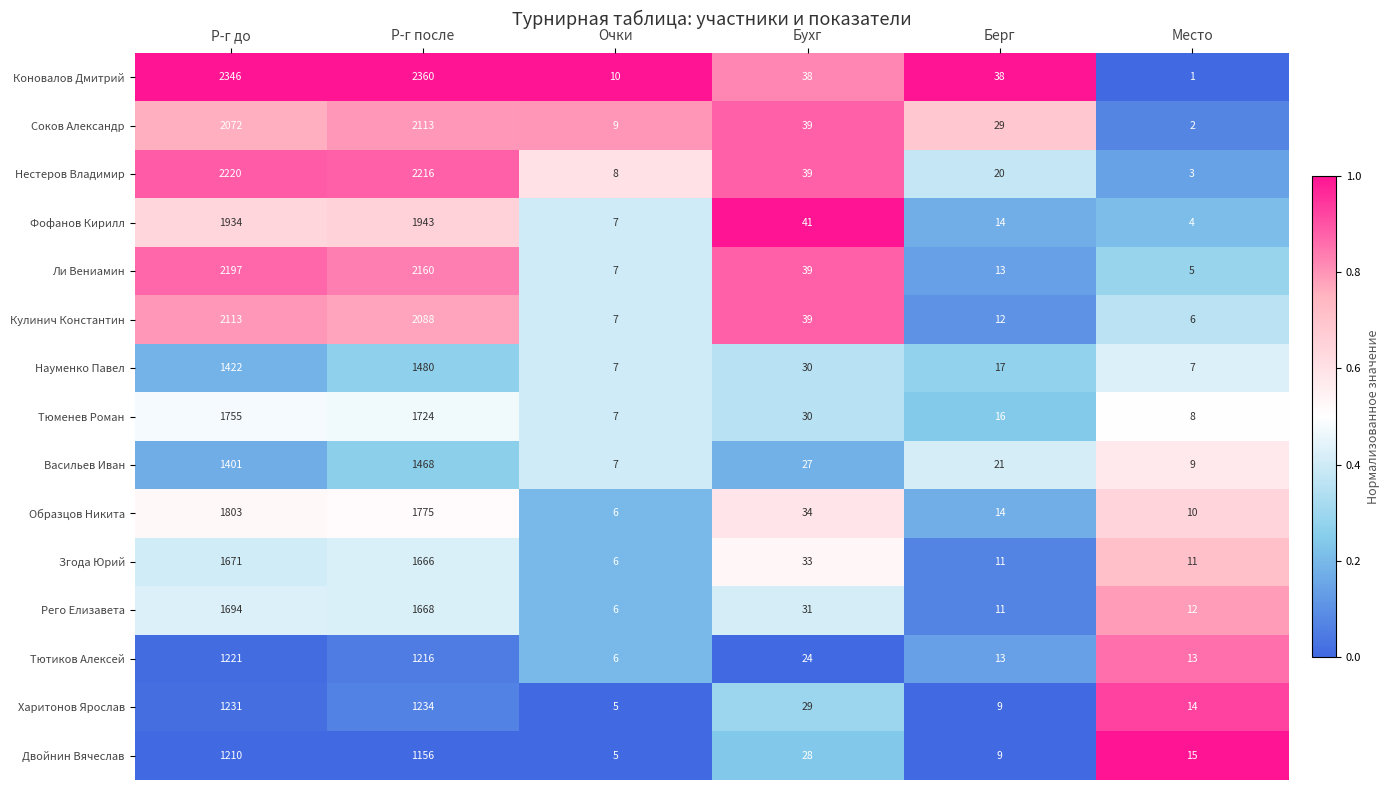

Which series has the widest spread of values?

Коновалов Дмитрий